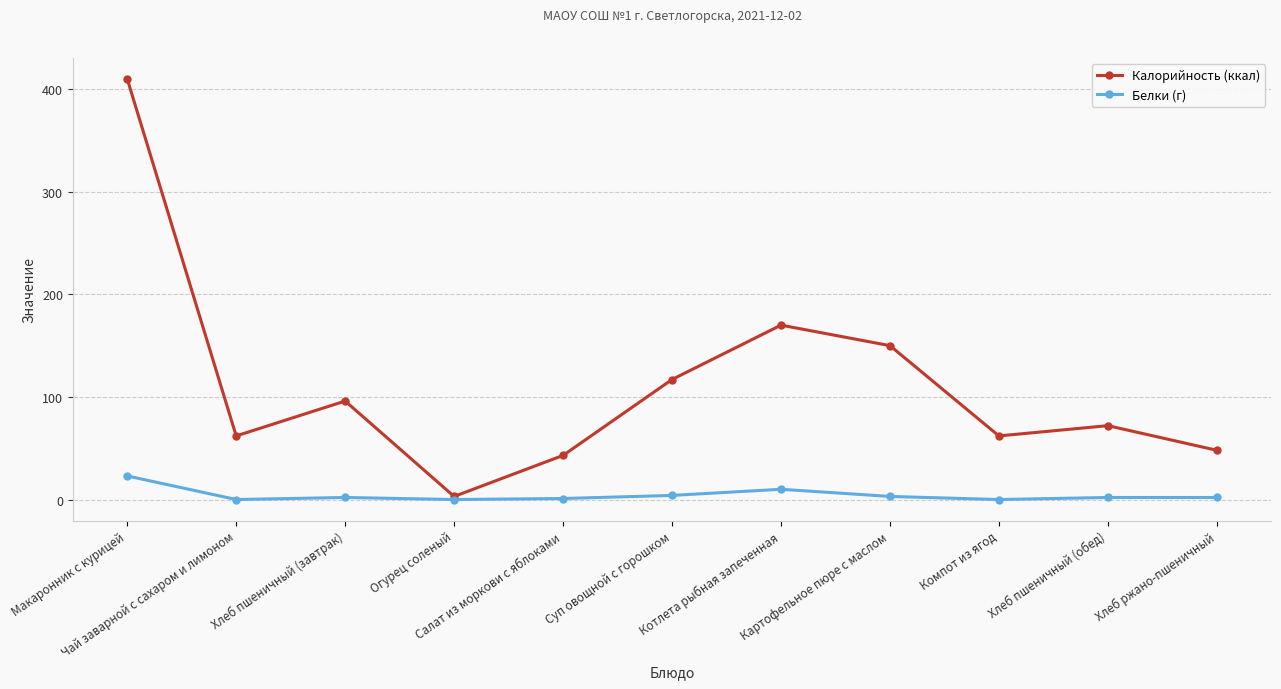

True or false: Белки (г) has more than 0 points higher than both neighbors.

True